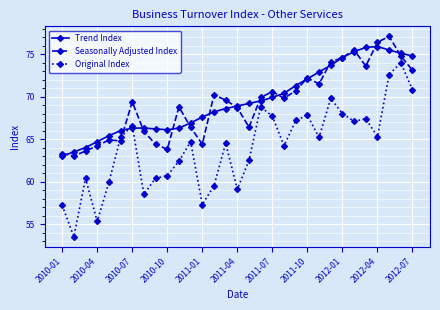

What is the sum of all Trend Index values?

2154.0